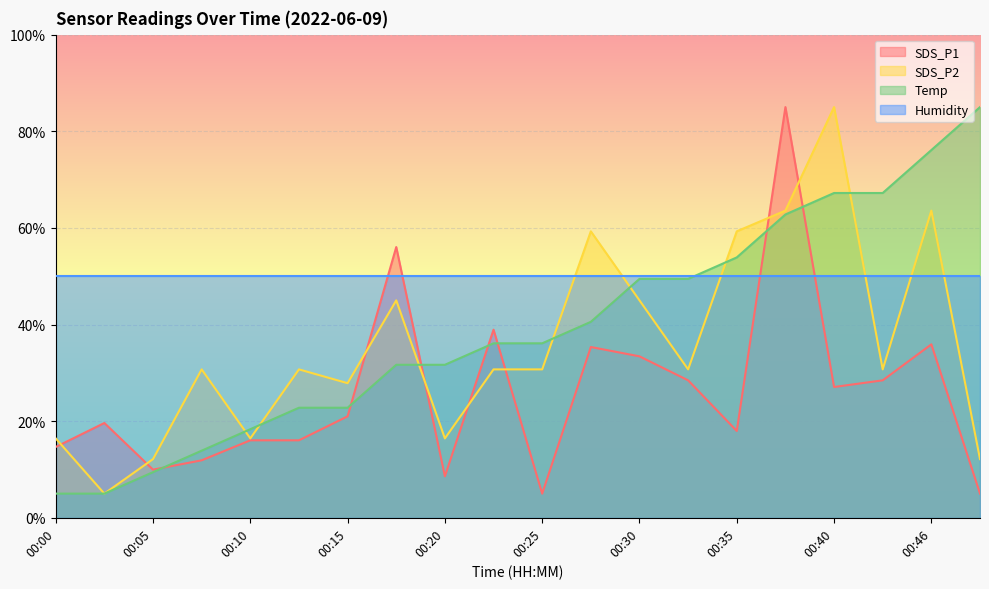

Where do Temp and SDS_P1 first cross each other?

00:05 and 00:08